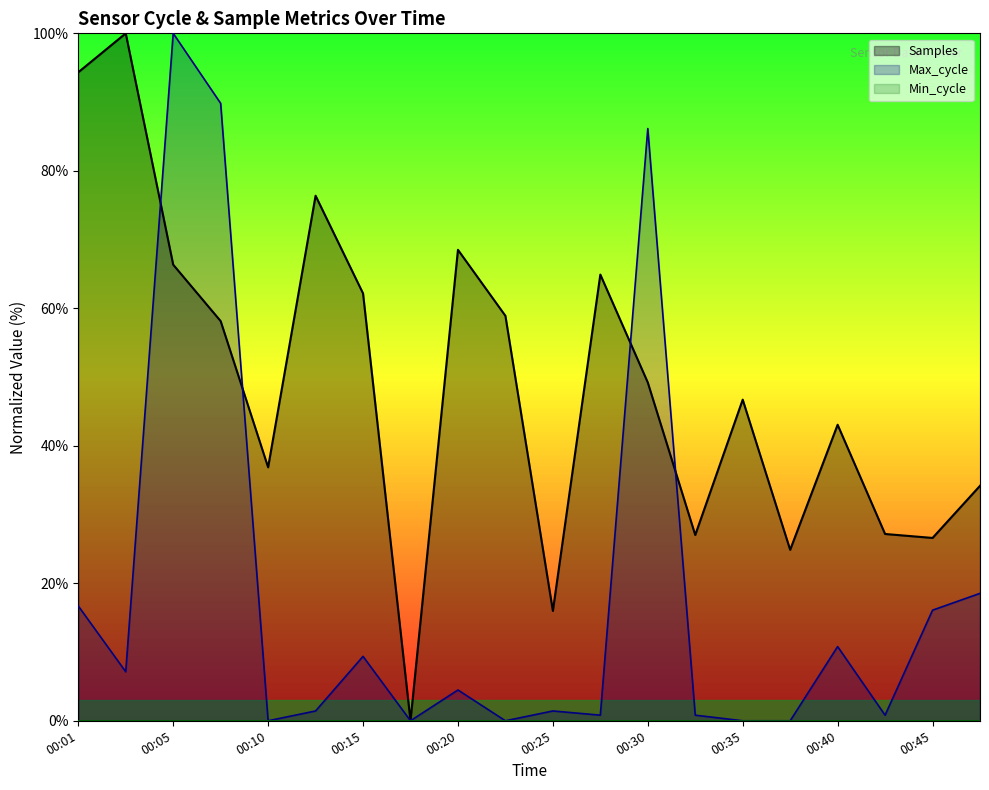

Is the value of Max_cycle at 00:47 greater than the value of Samples at 00:40?

No